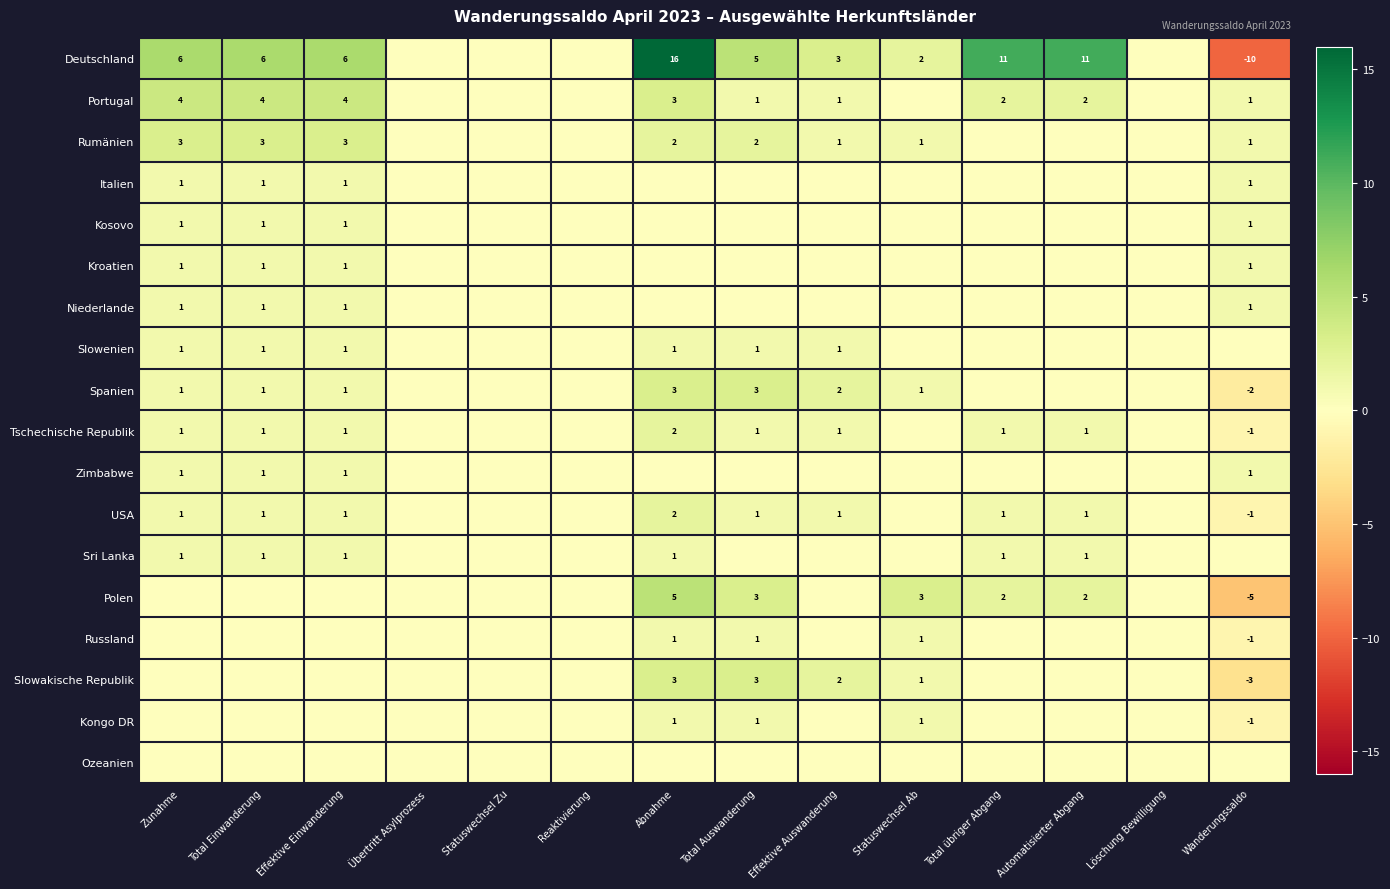

What is the sum of the Kosovo values at Zunahme and Übertritt Asylprozess?

1